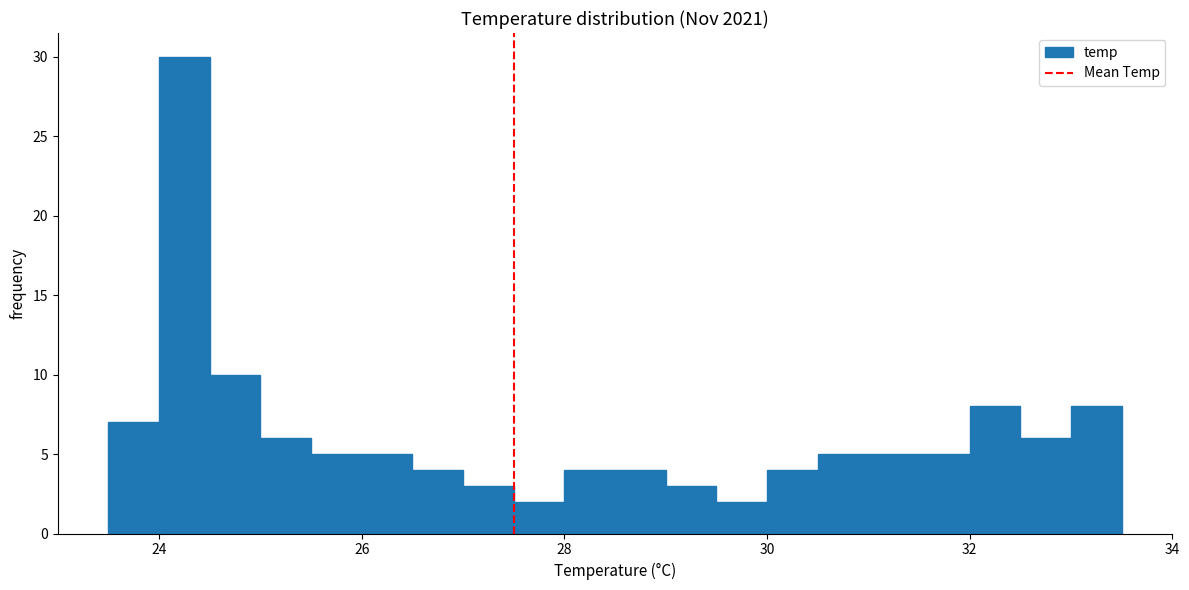

Around what value on the x-axis is the tallest bar? Give the approximate position of its centre, as read against the axis.

24.2